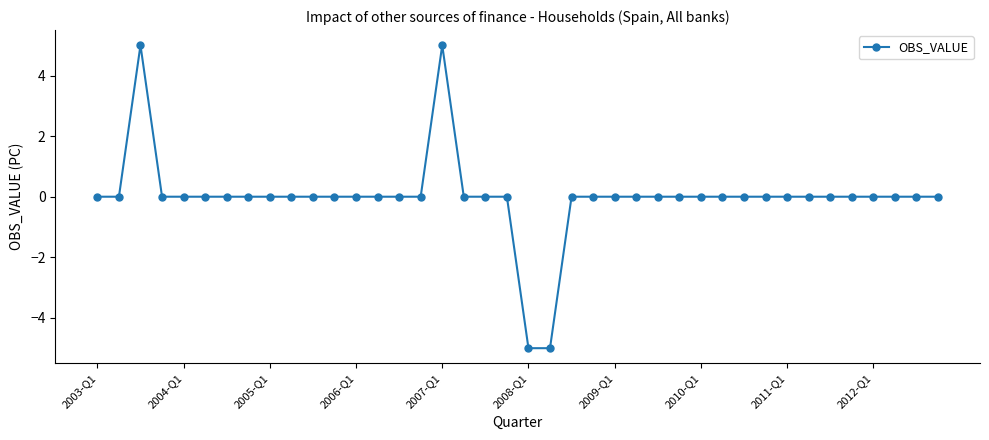

What is the difference between the second highest and second lowest values?

10